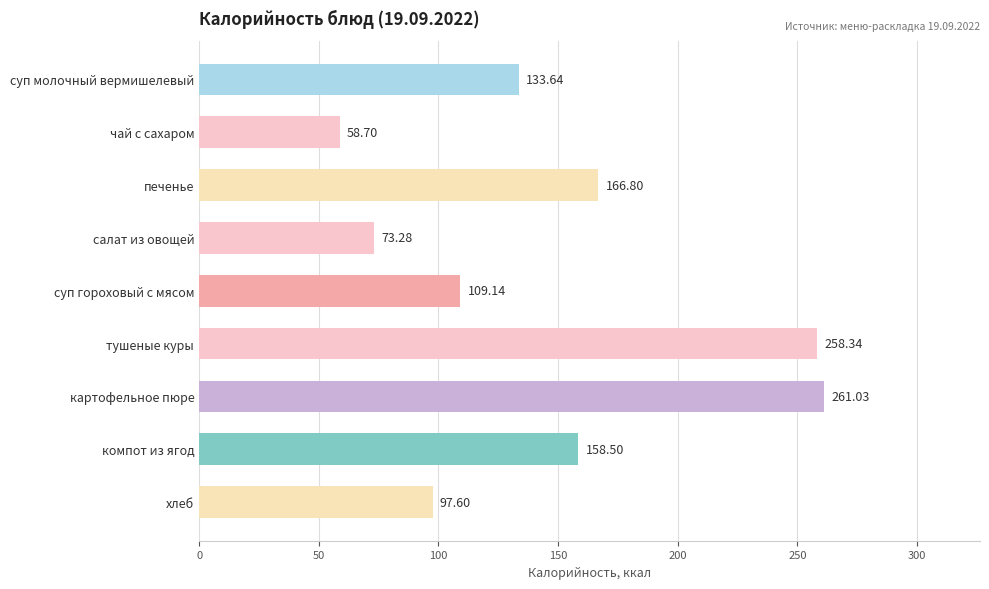

At which category does the chart reach its minimum across all series?

чай с сахаром